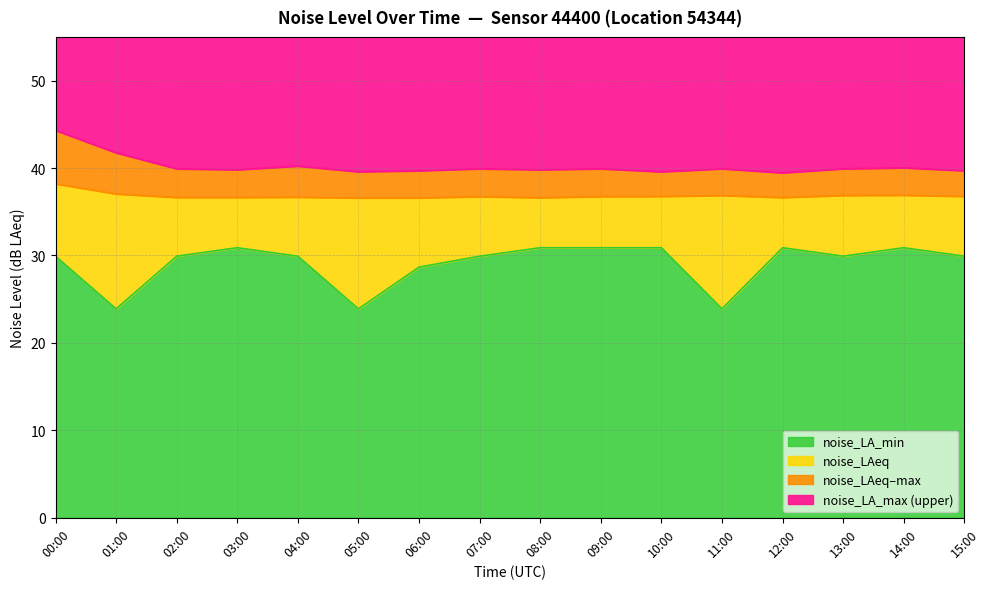

True or false: noise_LA_max has more than 2 interior local peaks.

True